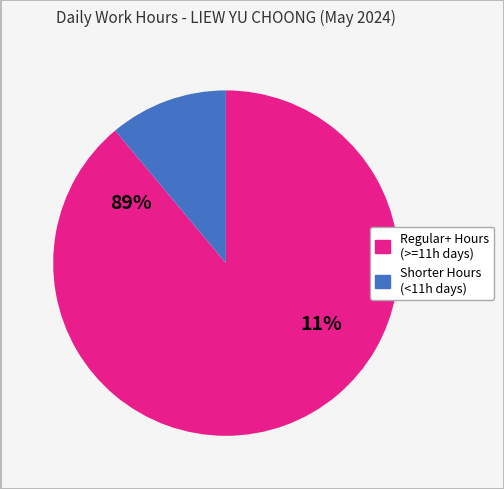

Is Day 10 the majority of the pie?

No